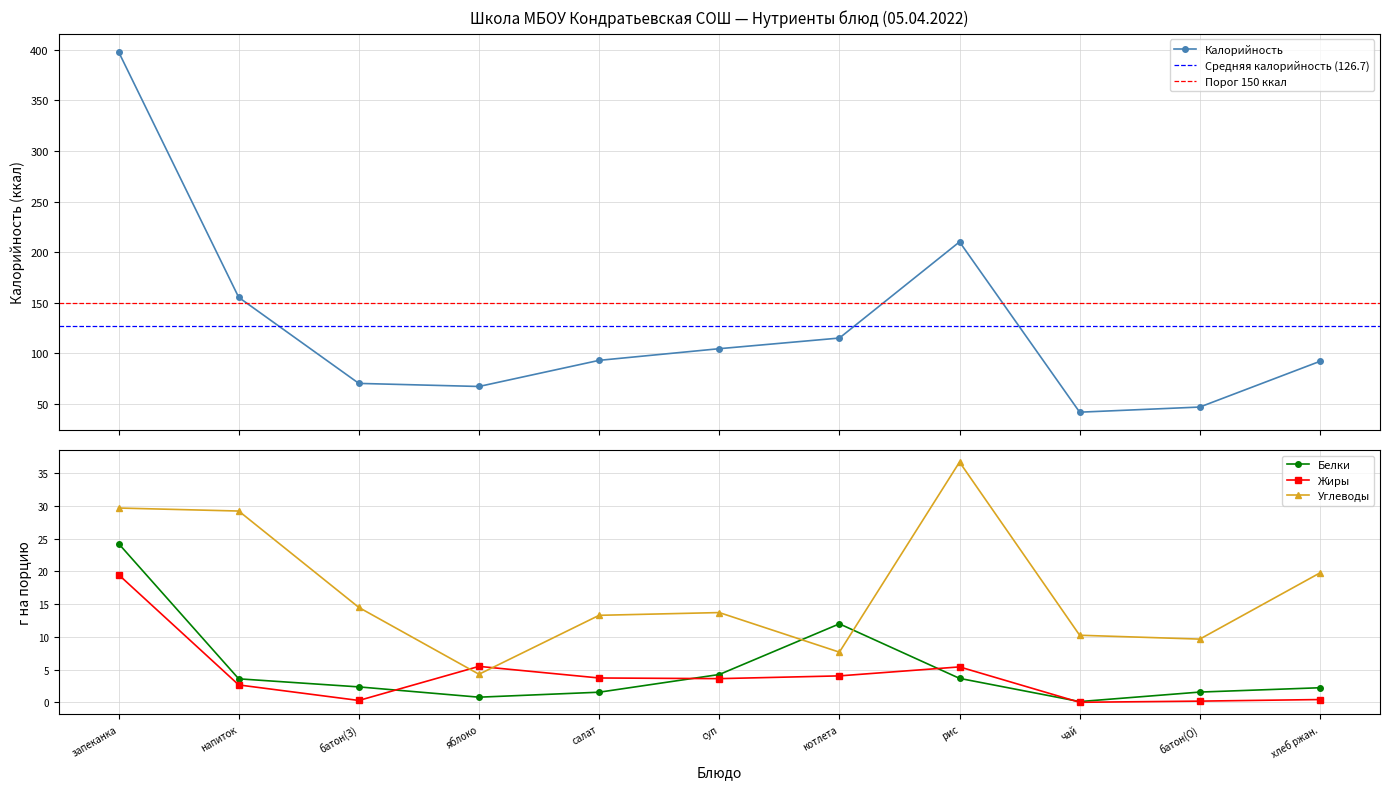

Where is the first local maximum for Белки?

котлета